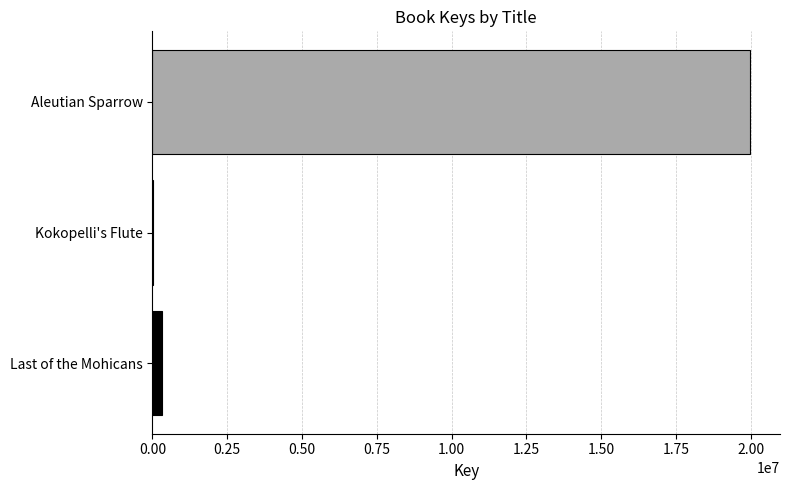

Reading bottom to top, list all the values displayed in this chart.

Last of the Mohicans=329225	Kokopelli's Flute=7273	Aleutian Sparrow=19977320